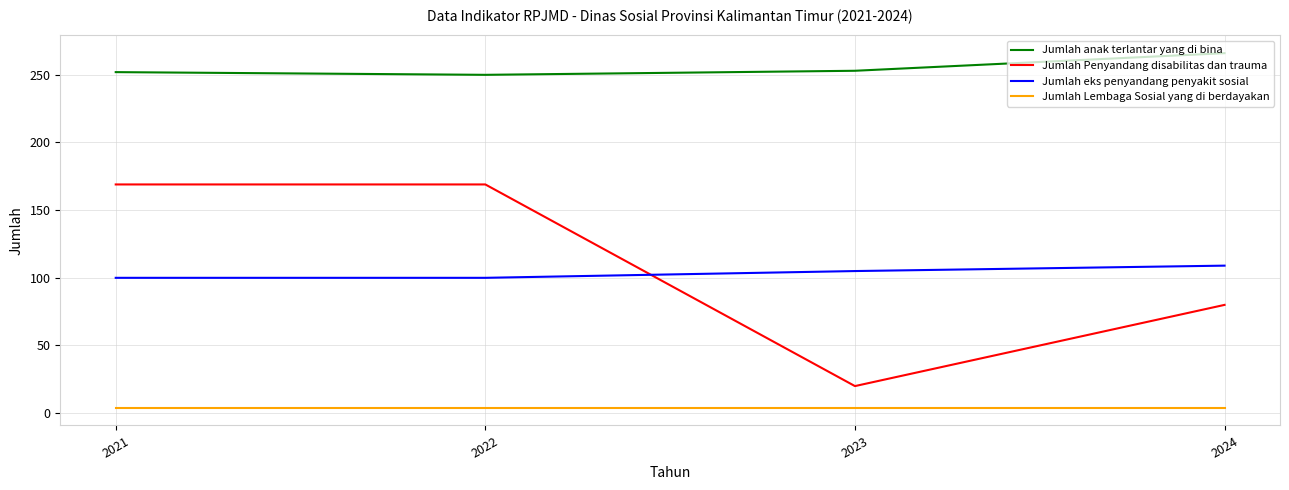

At 2021, list the series in order from largest to smallest.

Jumlah anak terlantar yang di bina, Jumlah Penyandang disabilitas dan trauma, Jumlah eks penyandang penyakit sosial, Jumlah Lembaga Sosial yang di berdayakan